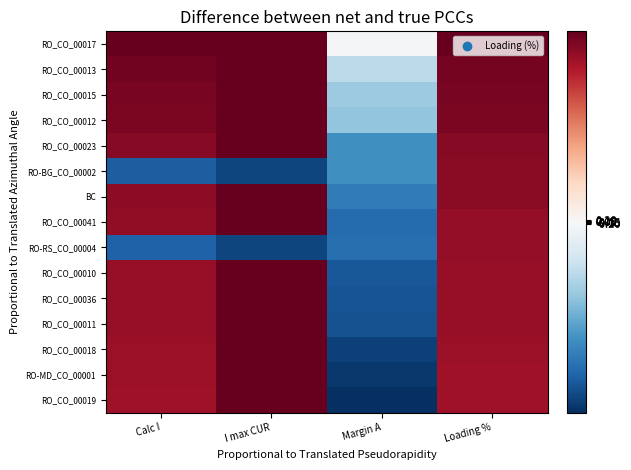

Reading left to right, transcribe all the data shown in this chart.

RO_CO_00017: Calc I=20.0	I max CUR=20.0	Margin A=-0.3	Loading %=20.0
RO_CO_00013: Calc I=19.3	I max CUR=20.0	Margin A=-5.2	Loading %=19.2
RO_CO_00015: Calc I=19.0	I max CUR=20.0	Margin A=-7.2	Loading %=19.0
RO_CO_00012: Calc I=18.8	I max CUR=20.0	Margin A=-7.9	Loading %=18.8
RO_CO_00023: Calc I=18.2	I max CUR=20.0	Margin A=-12.3	Loading %=18.2
RO-BG_CO_00002: Calc I=-16.6	I max CUR=-18.4	Margin A=-12.3	Loading %=18.0
BC: Calc I=17.9	I max CUR=20.0	Margin A=-13.9	Loading %=18.0
RO_CO_00041: Calc I=17.7	I max CUR=20.0	Margin A=-15.4	Loading %=17.6
RO-RS_CO_00004: Calc I=-16.1	I max CUR=-18.4	Margin A=-15.1	Loading %=17.6
RO_CO_00010: Calc I=17.5	I max CUR=20.0	Margin A=-17.0	Loading %=17.4
RO_CO_00036: Calc I=17.4	I max CUR=20.0	Margin A=-17.3	Loading %=17.4
RO_CO_00011: Calc I=17.4	I max CUR=20.0	Margin A=-17.5	Loading %=17.4
RO_CO_00018: Calc I=17.2	I max CUR=20.0	Margin A=-18.6	Loading %=17.2
RO-MD_CO_00001: Calc I=17.1	I max CUR=20.0	Margin A=-19.3	Loading %=17.0
RO_CO_00019: Calc I=17.0	I max CUR=20.0	Margin A=-20.0	Loading %=17.0